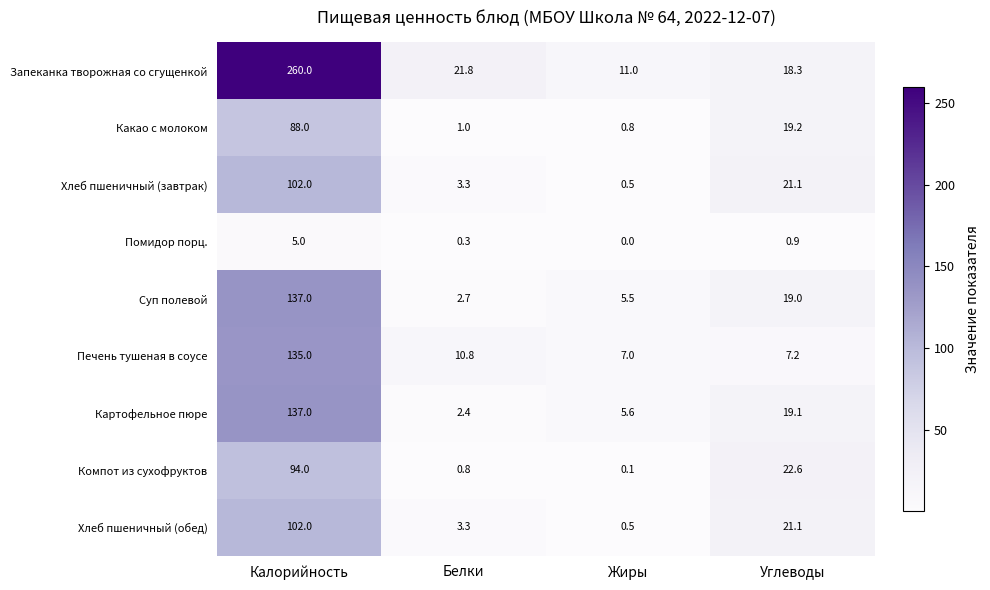

What is the difference between the Запеканка творожная со сгущенкой values at Белки and Калорийность?

238.2